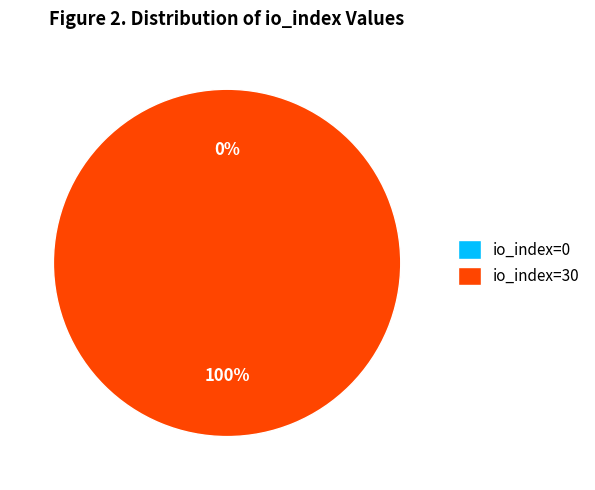

To the nearest percent, what percentage of the pie is io_index=30?

100%